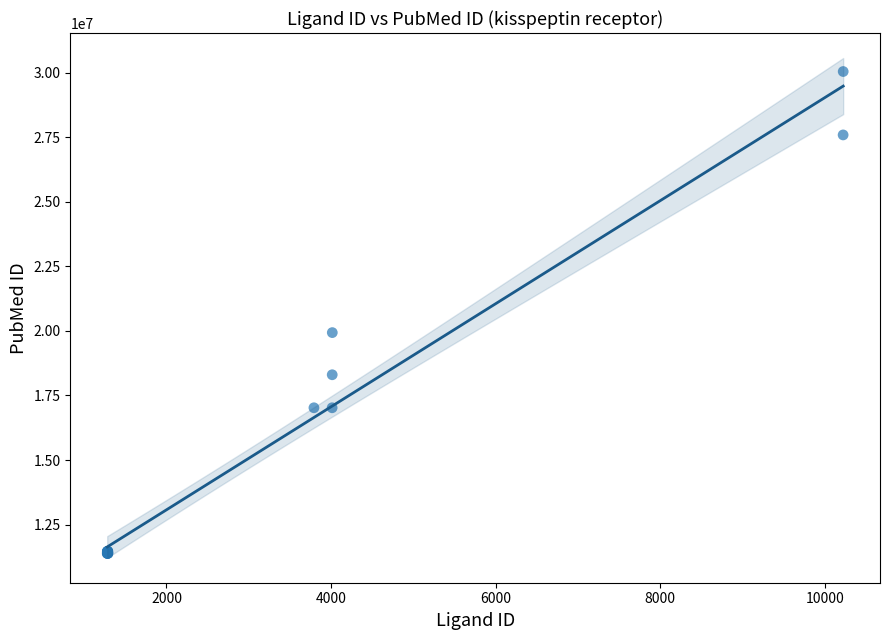

What Y value in the scatter plot is closest to 20715126?

19934405